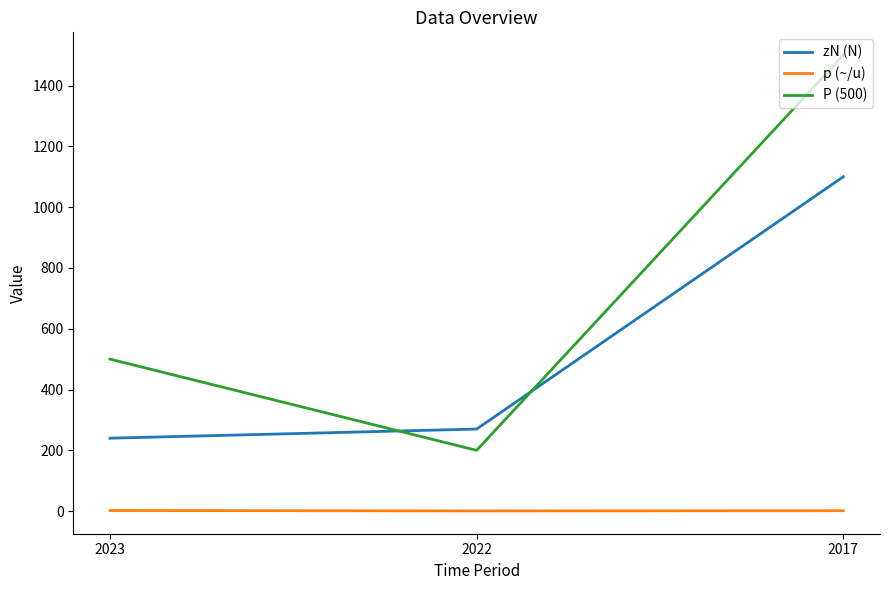

Rank the series at 2017 from highest to lowest value.

P (500), zN (N), p (~/u)